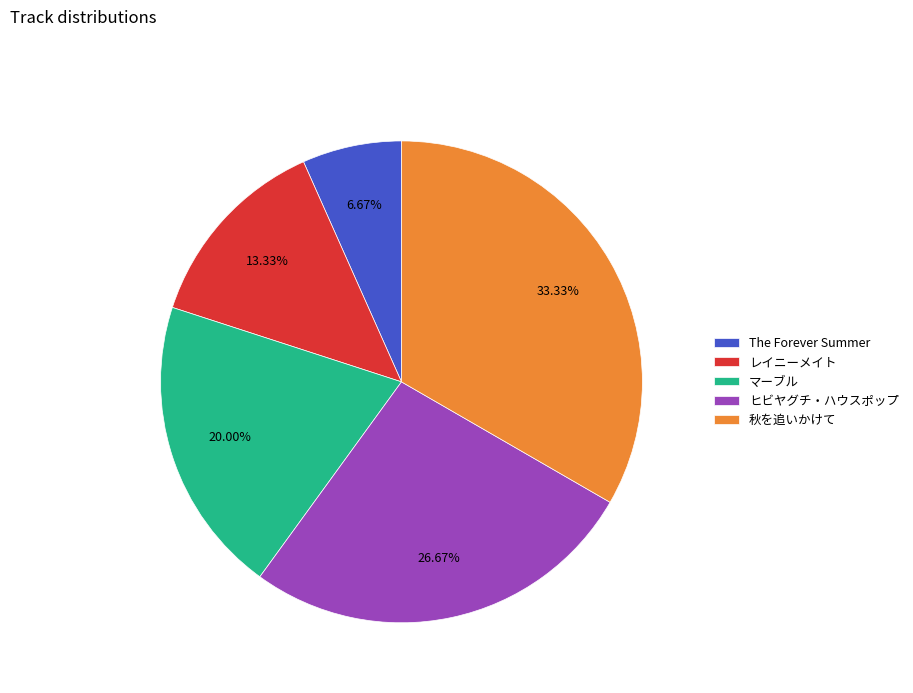

How many slices are in this pie chart?

5